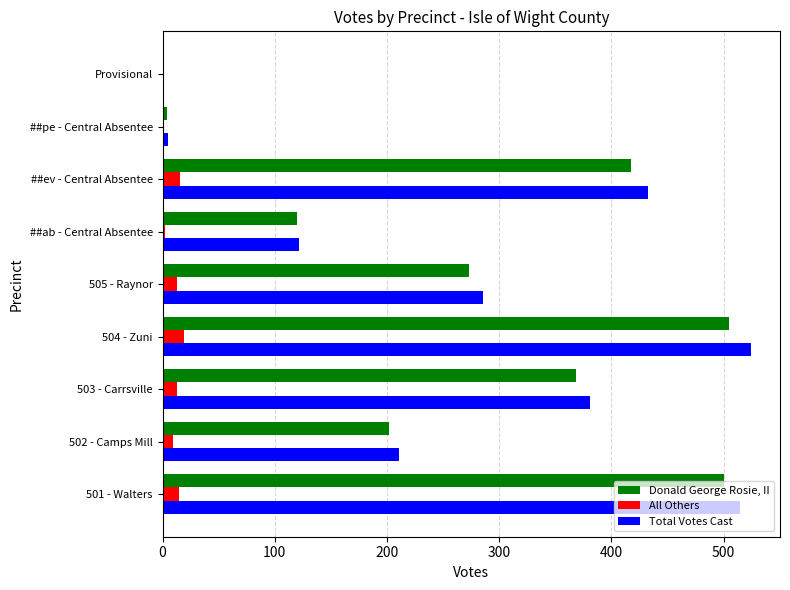

Is the value of Donald George Rosie, II at Provisional greater than the value of Total Votes Cast at ##ev - Central Absentee?

No